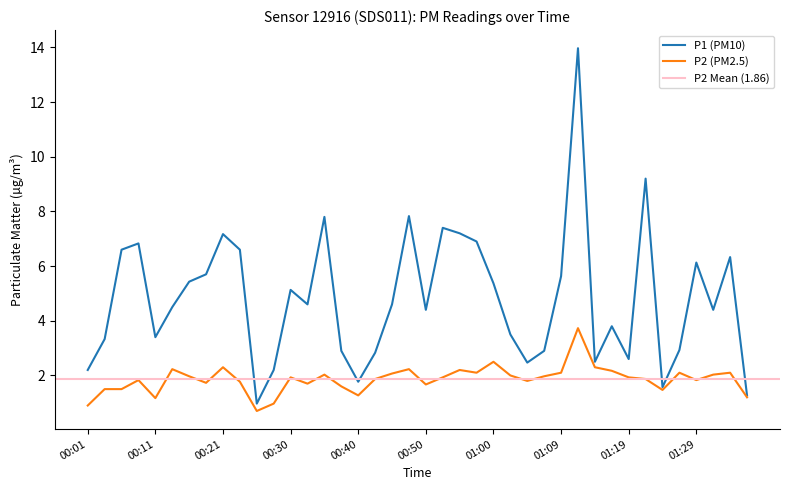

What is the label of the 40th point from the left?

01:36